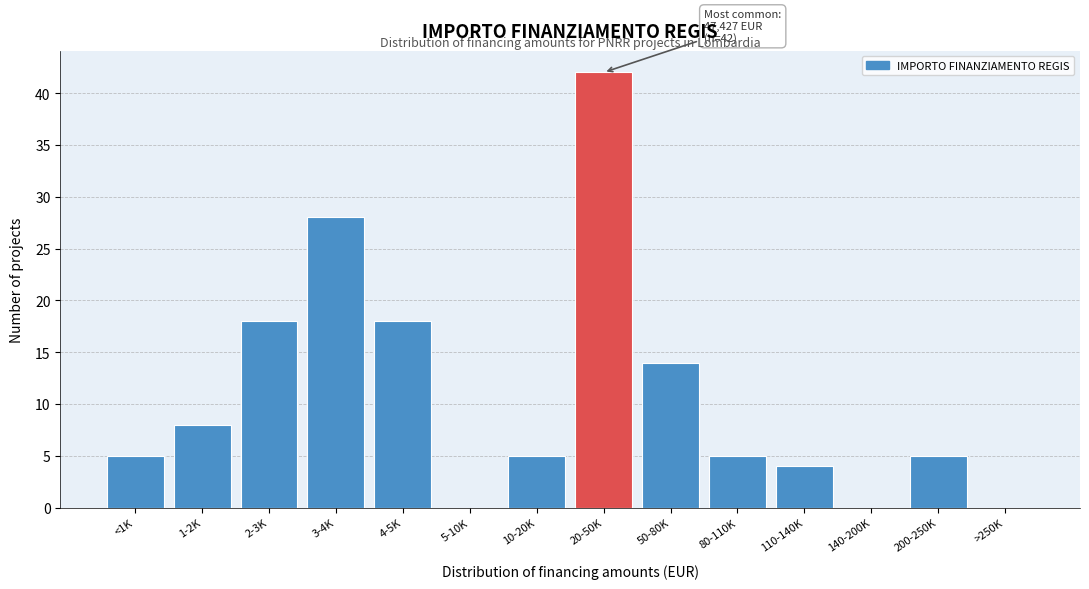

Reading right to left, transcribe all the data shown in this chart.

>250K=0	200-250K=5	140-200K=0	110-140K=4	80-110K=5	50-80K=14	20-50K=42	10-20K=5	5-10K=0	4-5K=18	3-4K=28	2-3K=18	1-2K=8	<1K=5